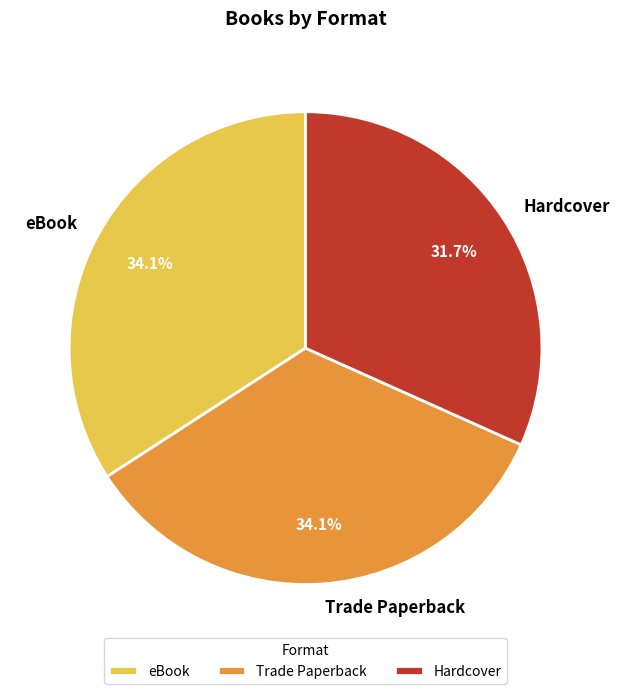

Combined, what portion of the pie is Trade Paperback and Hardcover?

65.9%